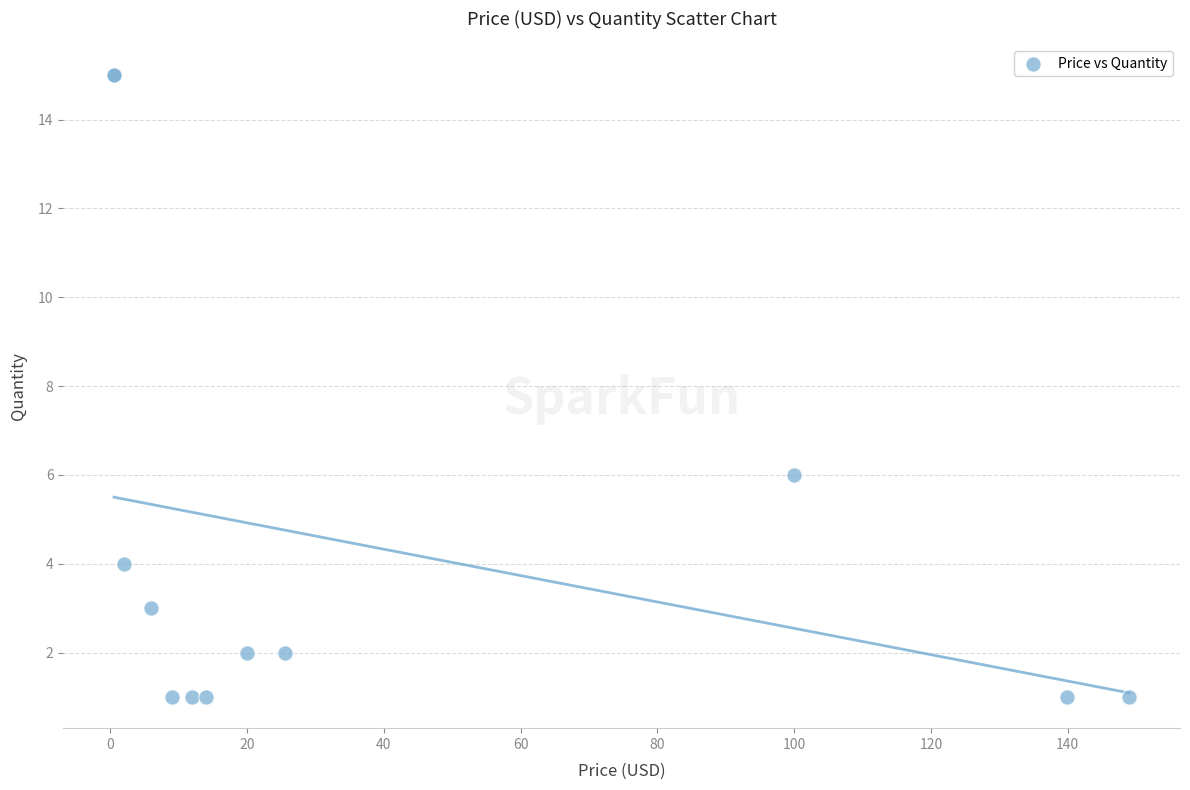

What Y value in the scatter plot is closest to 8?

6